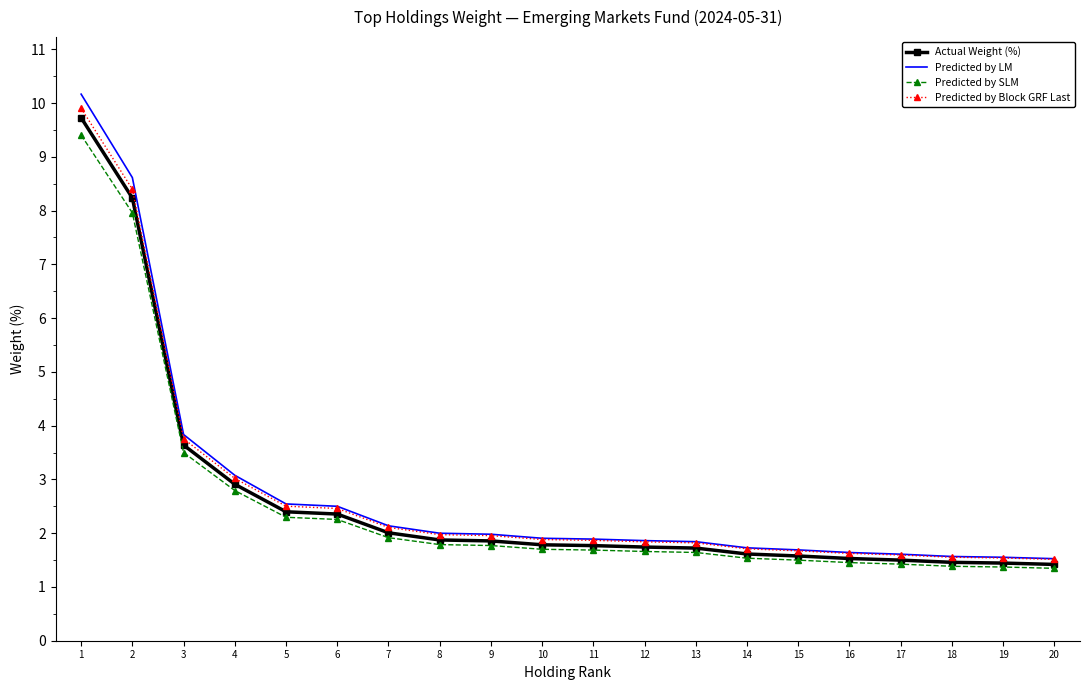

What is the maximum value shown in the chart?

10.2